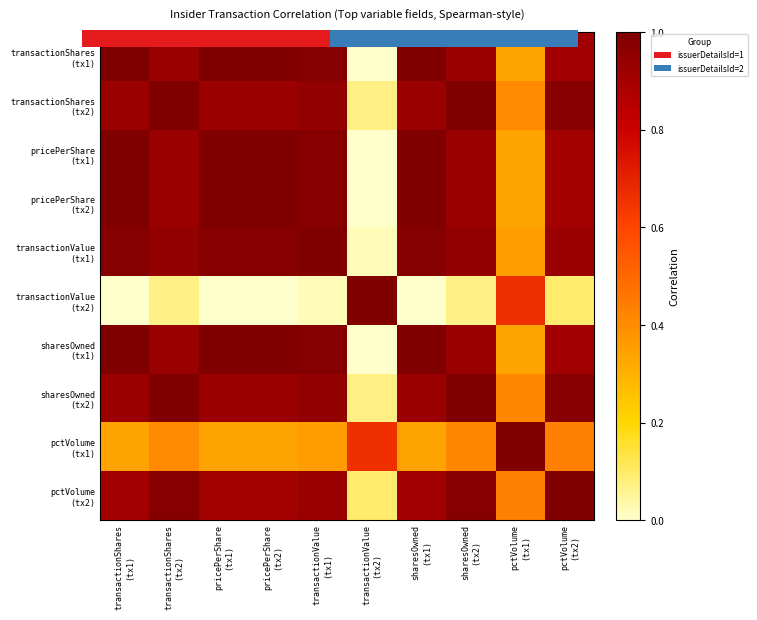

Is it true that pricePerShare (tx2) equals 1.0 at transactionValue (tx1)?

True